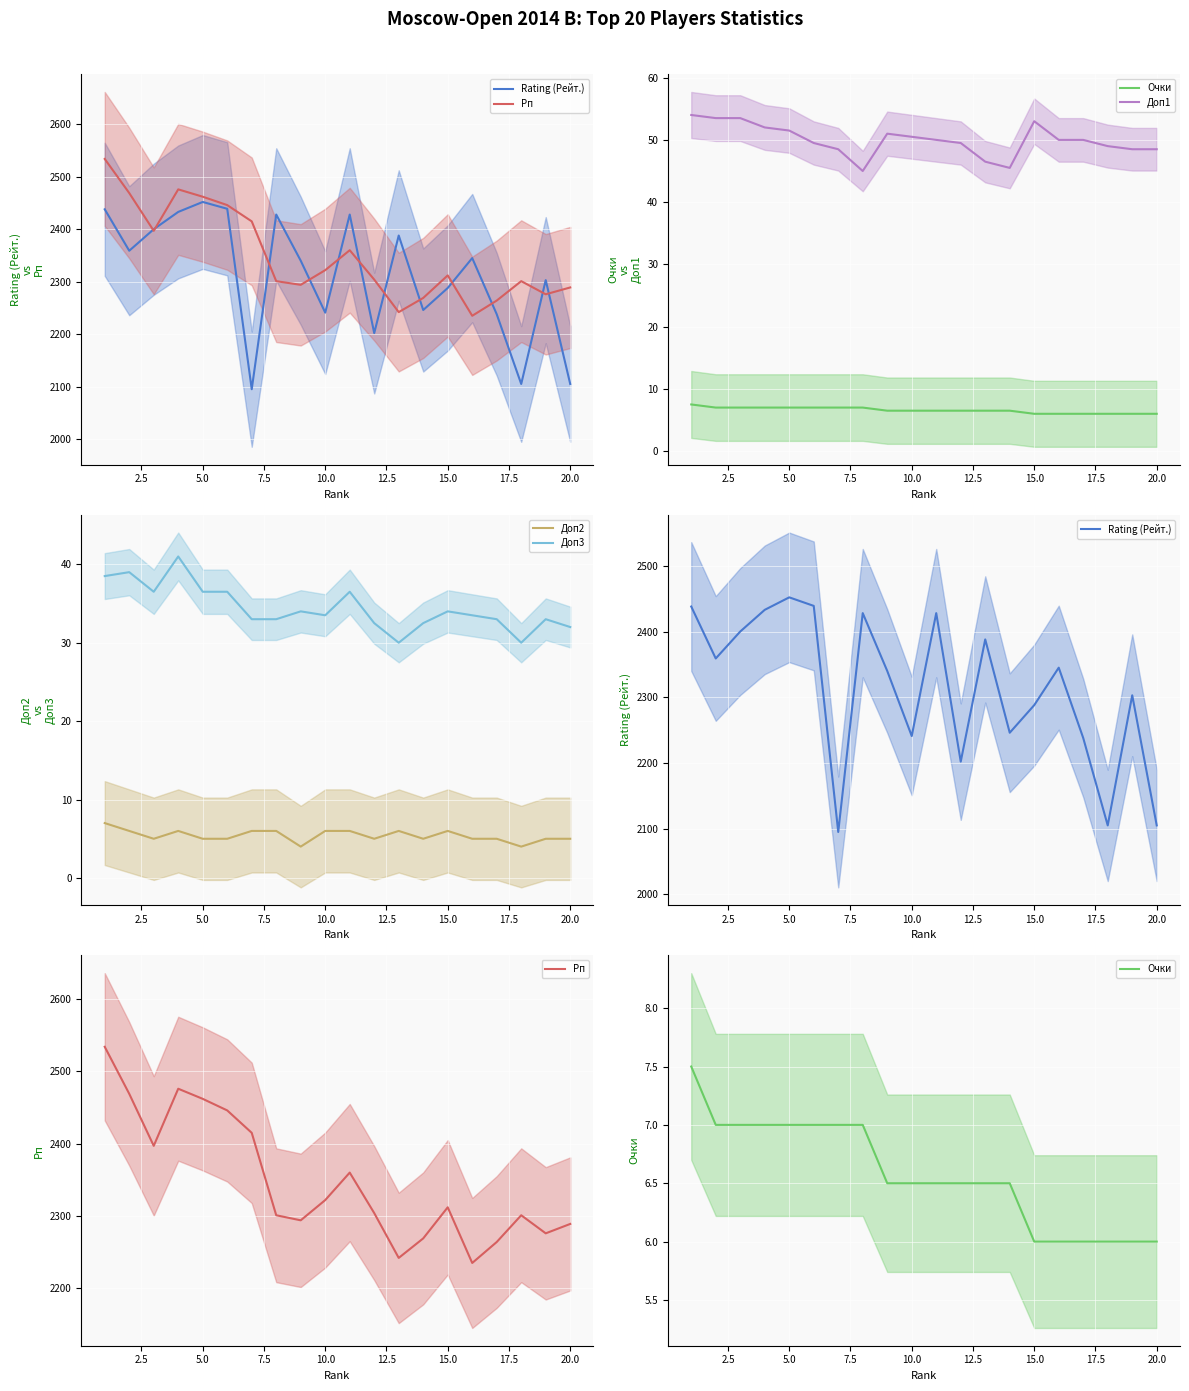

What is the maximum value for Доп3?

41.0